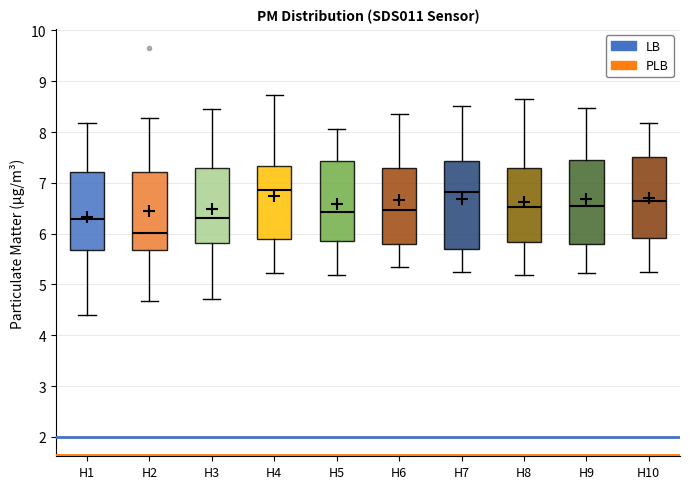

Reading left to right, read every box against the y-axis: the position of its median line, the range the box covers, and the ends of its whiskers. The values are not printed on the chart, so give them approximately, as read against the axis.

H1: median 6.3, box 5.7 to 7.2, whiskers 4.4 to 8.2
H2: median 6.0, box 5.7 to 7.2, whiskers 4.7 to 8.3
H3: median 6.3, box 5.8 to 7.3, whiskers 4.7 to 8.5
H4: median 6.9, box 5.9 to 7.3, whiskers 5.2 to 8.7
H5: median 6.4, box 5.9 to 7.4, whiskers 5.2 to 8.1
H6: median 6.5, box 5.8 to 7.3, whiskers 5.4 to 8.4
H7: median 6.8, box 5.7 to 7.4, whiskers 5.3 to 8.5
H8: median 6.5, box 5.8 to 7.3, whiskers 5.2 to 8.7
H9: median 6.6, box 5.8 to 7.4, whiskers 5.2 to 8.5
H10: median 6.7, box 5.9 to 7.5, whiskers 5.3 to 8.2